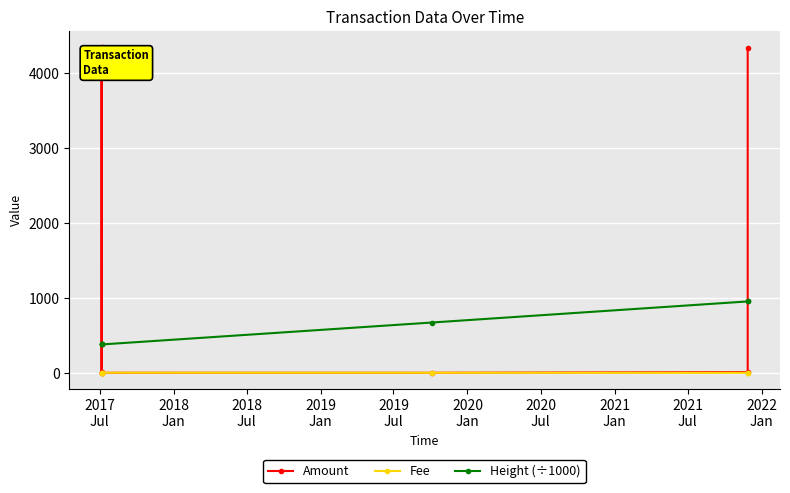

What is the greatest value displayed?

4349.0